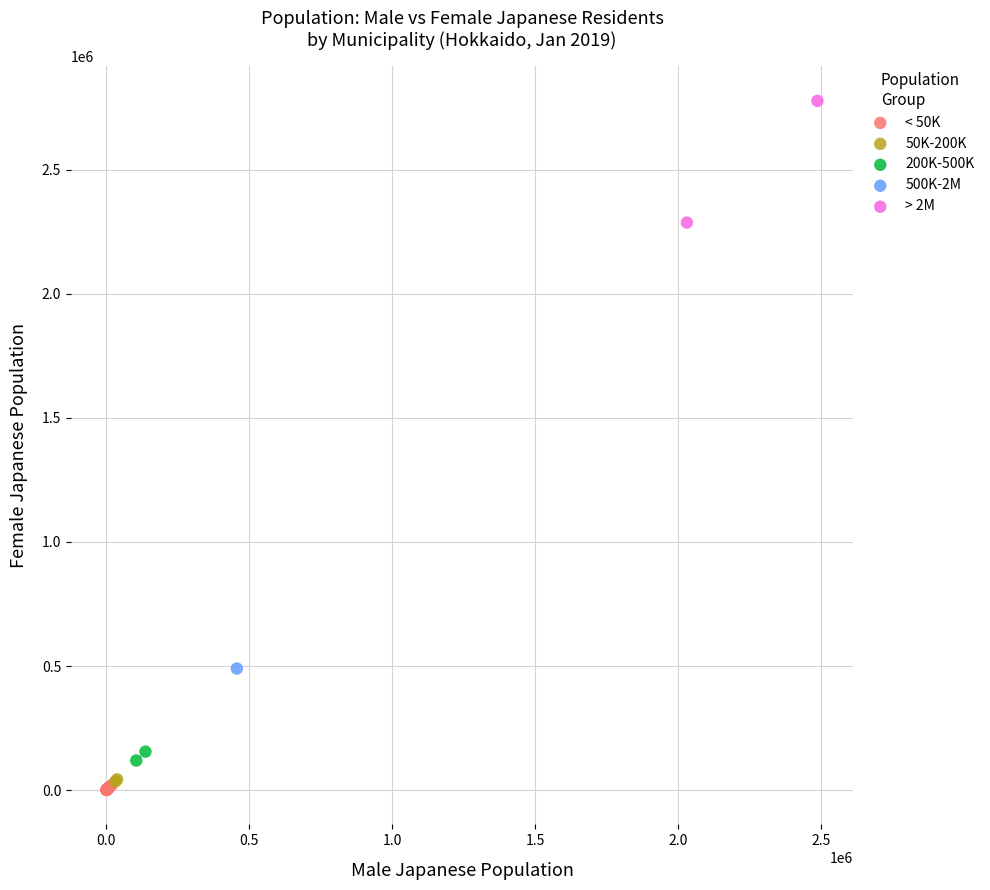

What are all the series names shown in the legend?

< 50K, 50K-200K, 200K-500K, 500K-2M, > 2M